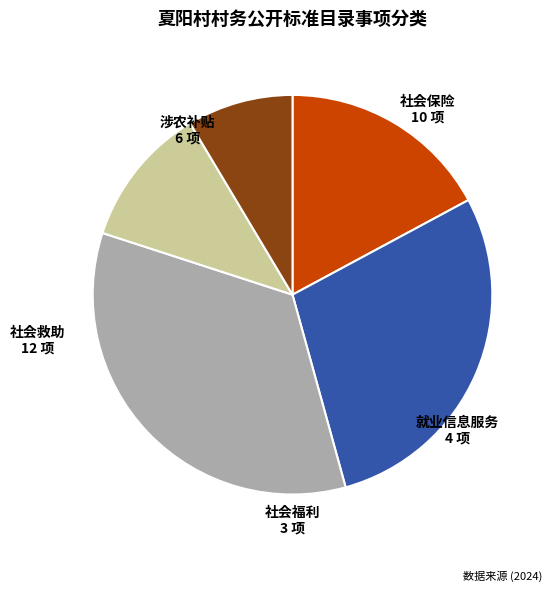

Which slice is the smallest?

社会福利